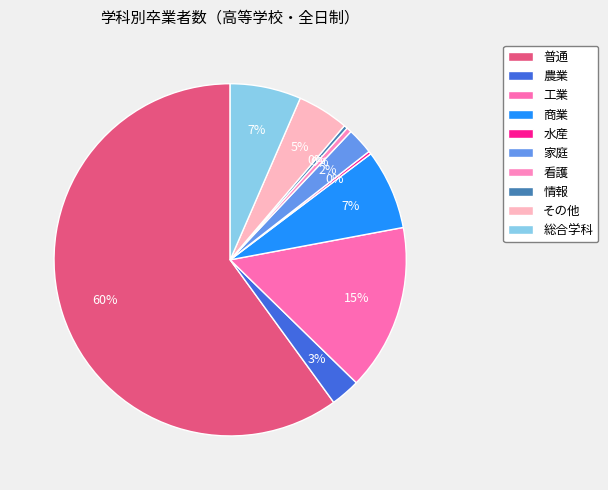

What portion of the pie excludes 総合学科?

93.5%